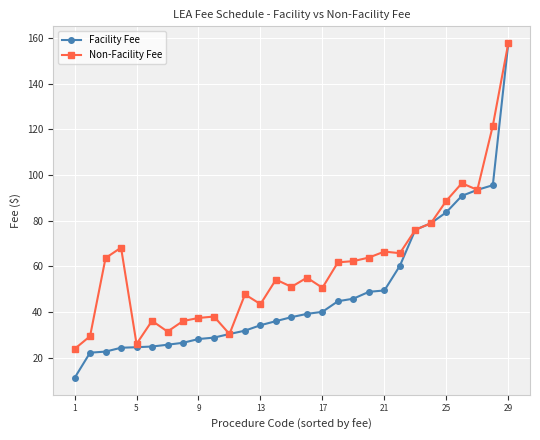

True or false: Non-Facility Fee has more than 0 interior local peaks.

True